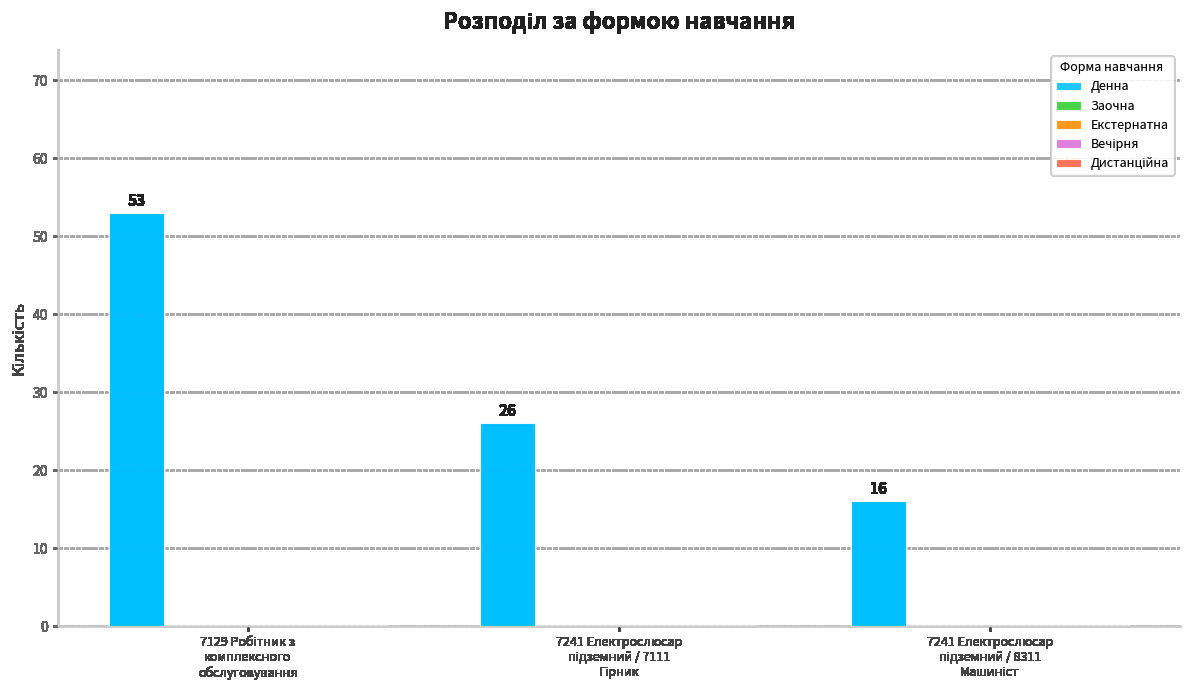

What is the maximum value shown in the chart?

53